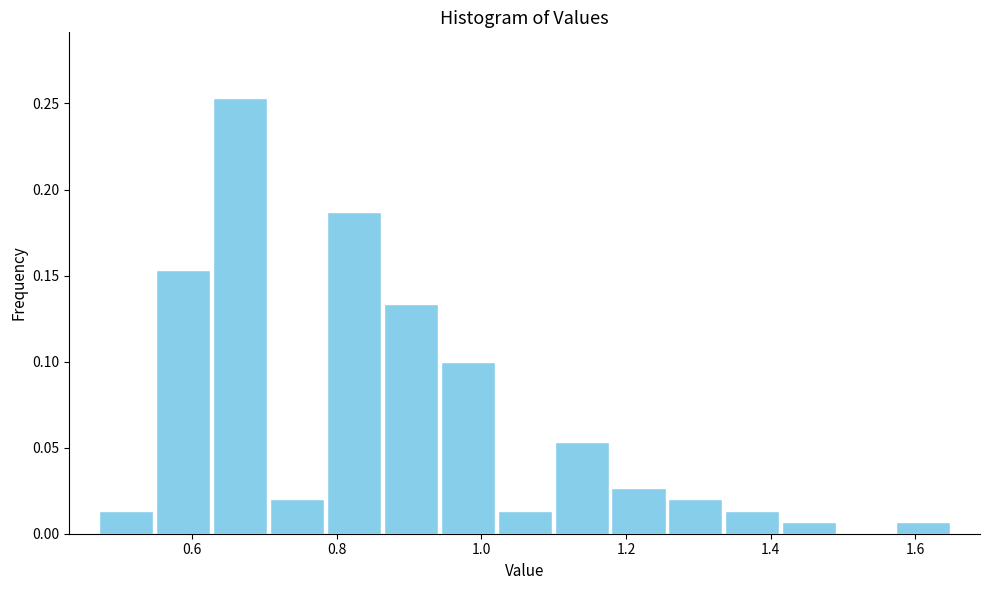

Around what value on the x-axis is the tallest bar? Give the approximate position of its centre, as read against the axis.

0.66